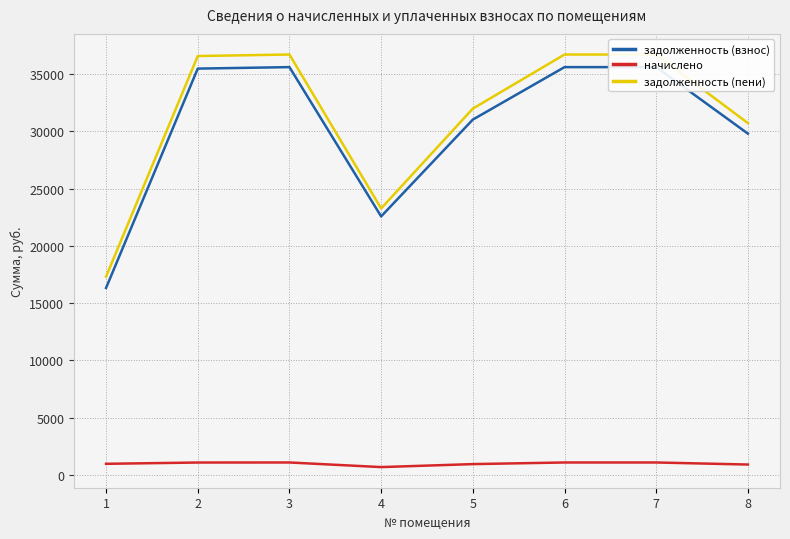

True or false: начислено and задолженность (пени) intersect in this chart.

False